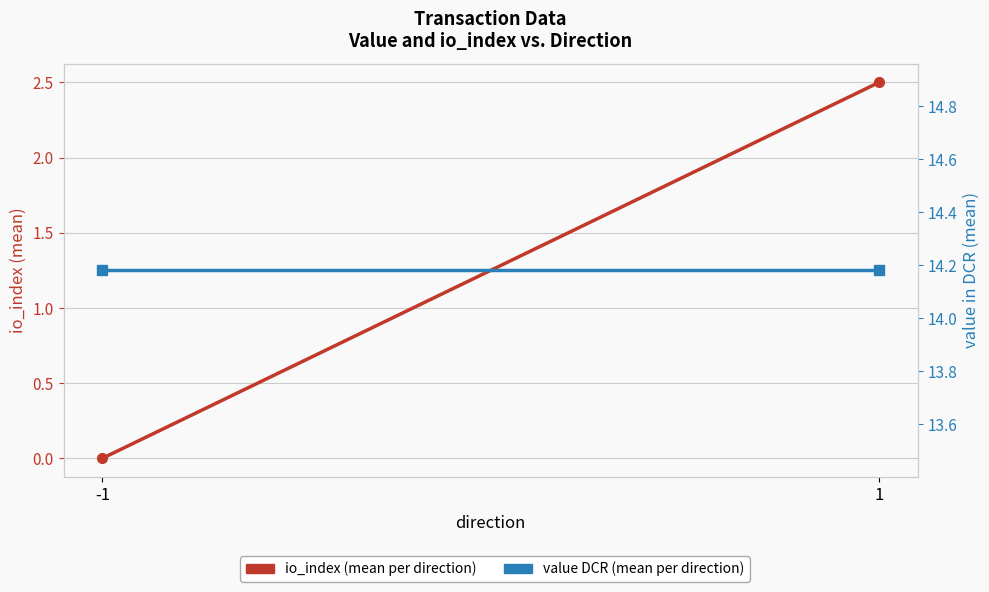

Which label corresponds to the largest value in the chart?

-1